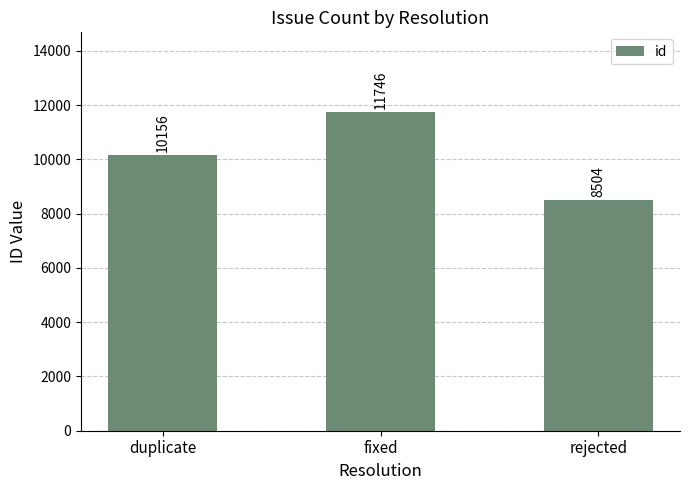

Count the number of categories in the chart.

3